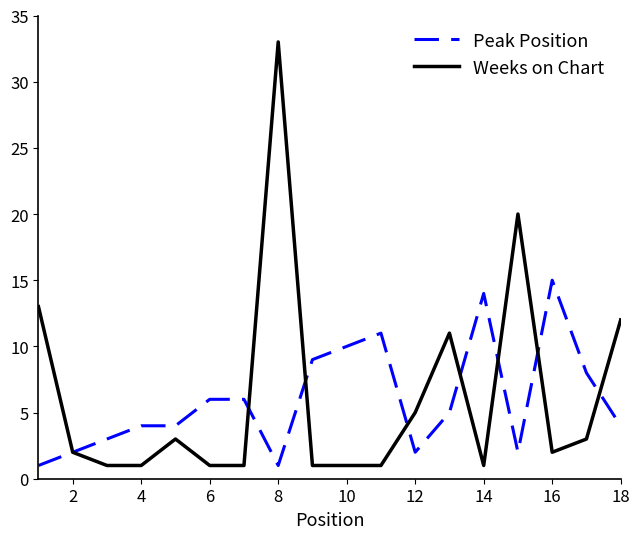

List the series in order of their peak value, highest first.

Weeks on Chart, Peak Position